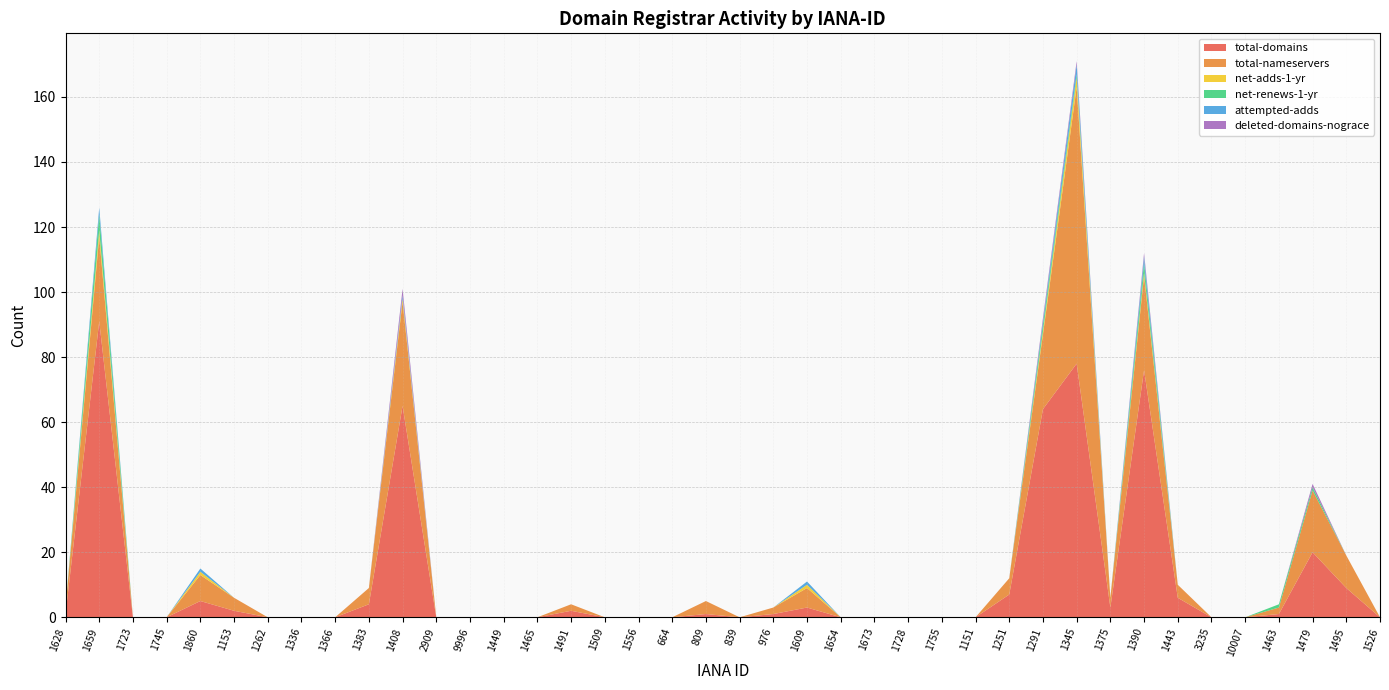

Reading left to right, list all the values displayed in this chart.

total-domains: 1628=1	1659=91	1723=0	1745=0	1860=5	1153=2	1262=0	1336=0	1366=0	1383=4	1408=65	2909=0	9996=0	1449=0	1465=0	1491=2	1509=0	1556=0	664=0	809=1	839=0	976=1	1609=3	1654=0	1673=0	1728=0	1755=0	1151=0	1251=7	1291=64	1345=78	1375=3	1390=76	1443=6	3235=0	10007=0	1463=1	1479=20	1495=9	1526=0
total-nameservers: 1628=2	1659=26	1723=0	1745=0	1860=8	1153=4	1262=0	1336=0	1366=0	1383=5	1408=32	2909=0	9996=0	1449=0	1465=0	1491=2	1509=0	1556=0	664=0	809=4	839=0	976=2	1609=6	1654=0	1673=0	1728=0	1755=0	1151=0	1251=5	1291=23	1345=85	1375=3	1390=29	1443=4	3235=0	10007=0	1463=2	1479=19	1495=10	1526=0
net-adds-1-yr: 1628=0	1659=2	1723=0	1745=0	1860=1	1153=0	1262=0	1336=0	1366=0	1383=0	1408=1	2909=0	9996=0	1449=0	1465=0	1491=0	1509=0	1556=0	664=0	809=0	839=0	976=0	1609=1	1654=0	1673=0	1728=0	1755=0	1151=0	1251=0	1291=1	1345=3	1375=0	1390=1	1443=0	3235=0	10007=0	1463=0	1479=0	1495=0	1526=0
net-renews-1-yr: 1628=0	1659=5	1723=0	1745=0	1860=0	1153=0	1262=0	1336=0	1366=0	1383=0	1408=0	2909=0	9996=0	1449=0	1465=0	1491=0	1509=0	1556=0	664=0	809=0	839=0	976=0	1609=0	1654=0	1673=0	1728=0	1755=0	1151=0	1251=0	1291=2	1345=1	1375=0	1390=3	1443=0	3235=0	10007=0	1463=1	1479=1	1495=0	1526=0
attempted-adds: 1628=0	1659=2	1723=0	1745=0	1860=1	1153=0	1262=0	1336=0	1366=0	1383=0	1408=1	2909=0	9996=0	1449=0	1465=0	1491=0	1509=0	1556=0	664=0	809=0	839=0	976=0	1609=1	1654=0	1673=0	1728=0	1755=0	1151=0	1251=0	1291=1	1345=3	1375=0	1390=2	1443=0	3235=0	10007=0	1463=0	1479=0	1495=0	1526=0
deleted-domains-nograce: 1628=0	1659=0	1723=0	1745=0	1860=0	1153=0	1262=0	1336=0	1366=0	1383=0	1408=2	2909=0	9996=0	1449=0	1465=0	1491=0	1509=0	1556=0	664=0	809=0	839=0	976=0	1609=0	1654=0	1673=0	1728=0	1755=0	1151=0	1251=0	1291=1	1345=1	1375=0	1390=1	1443=0	3235=0	10007=0	1463=0	1479=1	1495=0	1526=0